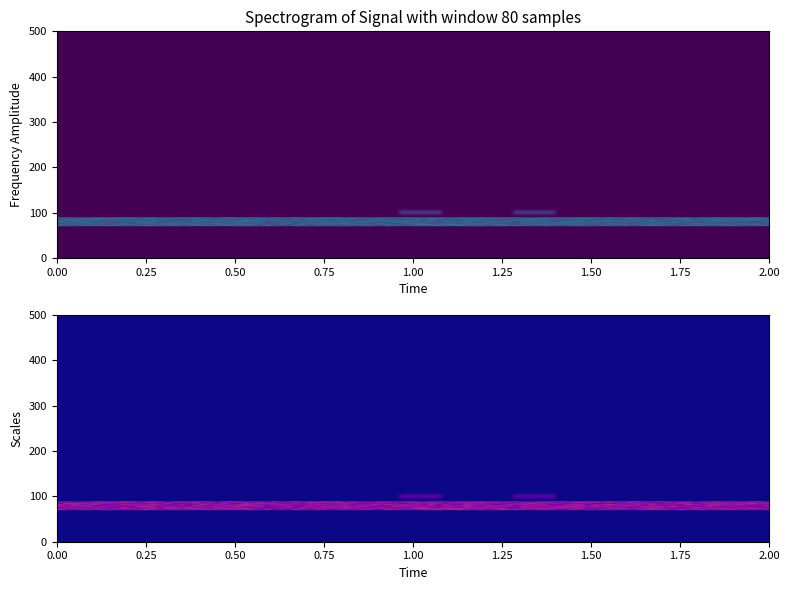

Between 3 and 18, which is larger?

3